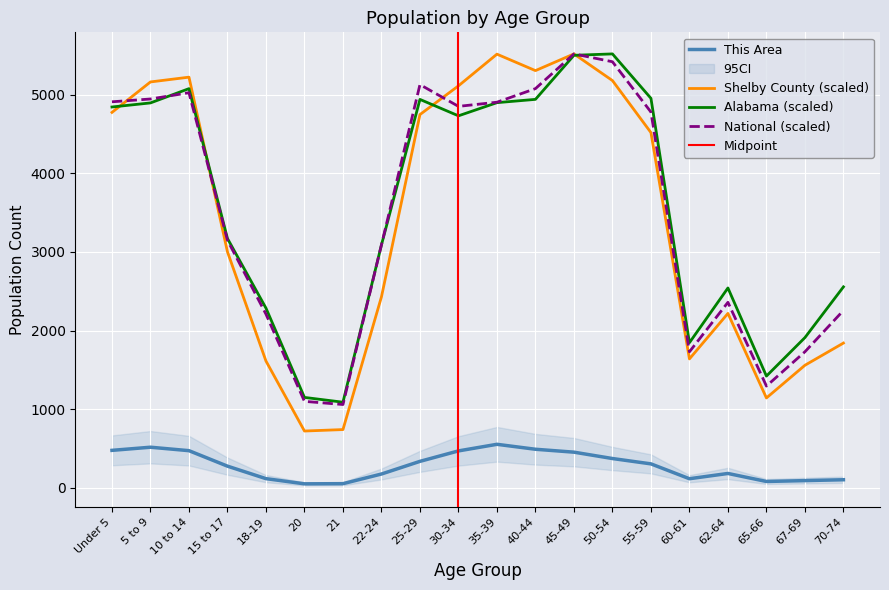

Where is the first local maximum for This Area?

5 to 9